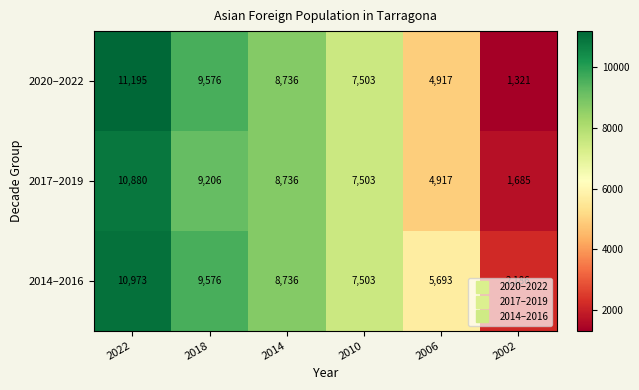

Which series changed the most between 2022 and 2018?

2017–2019